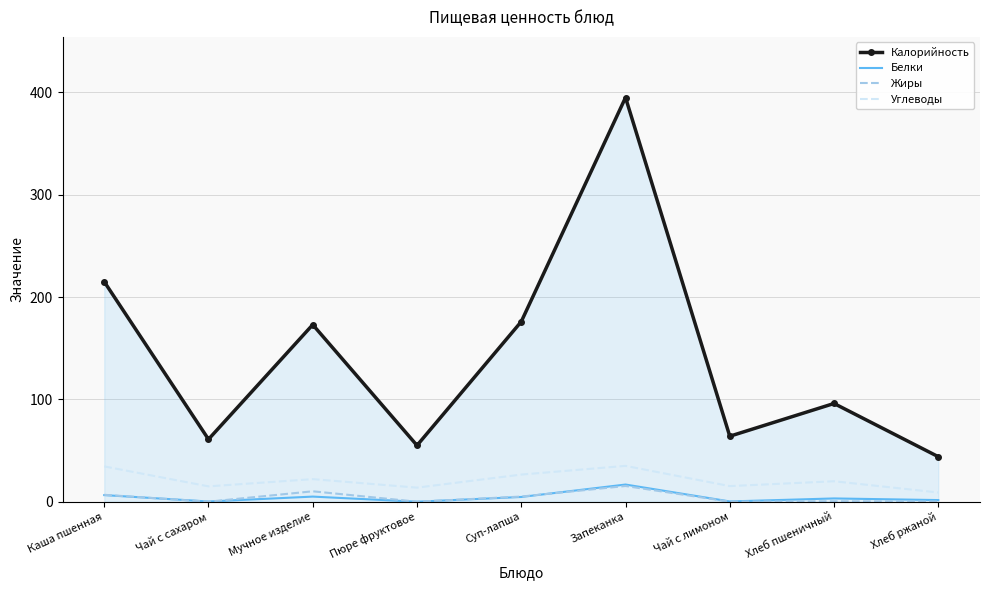

What is the maximum value shown in the chart?

395.0